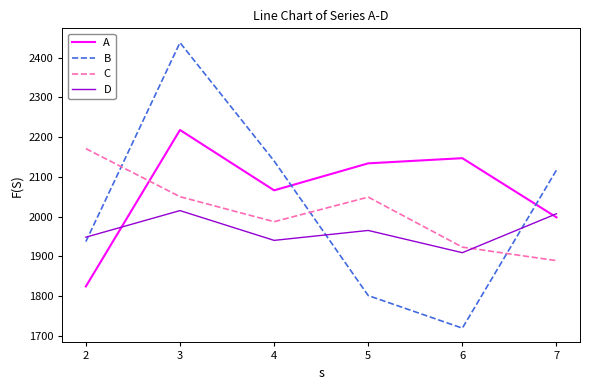

The value of B at 4 is 2140. True or false?

True